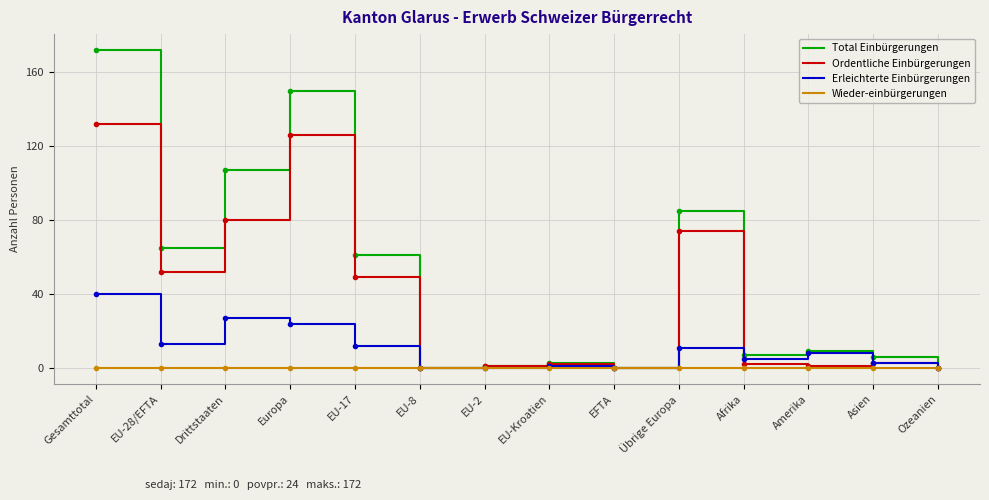

How many lines are shown in the chart?

4